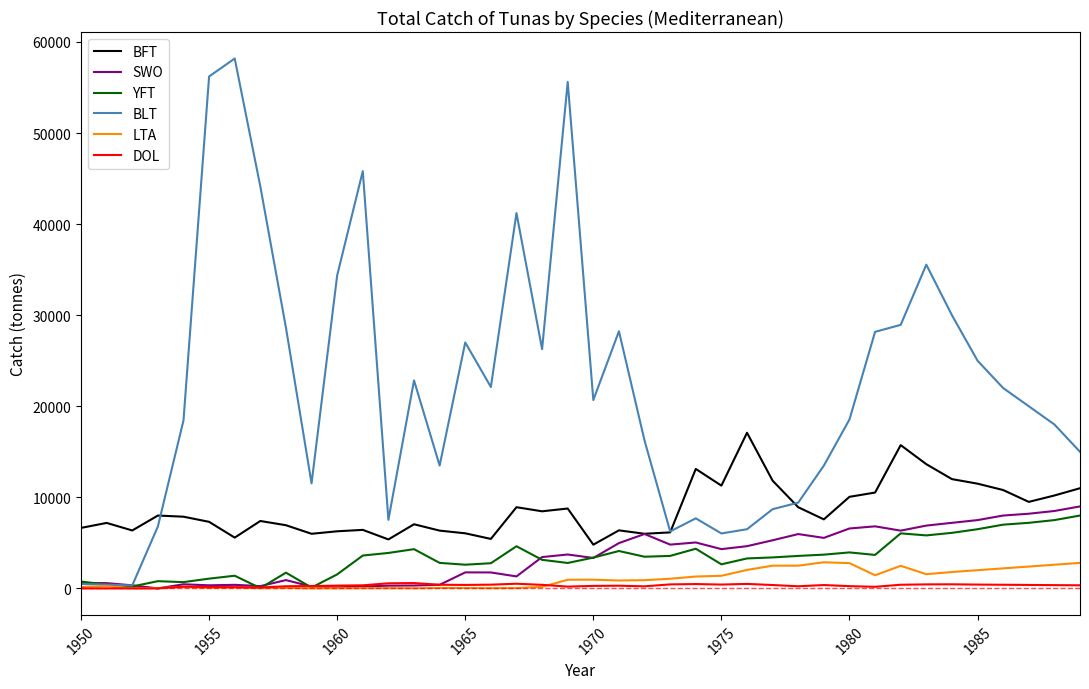

What are all the series names shown in the legend?

BFT, SWO, YFT, BLT, LTA, DOL